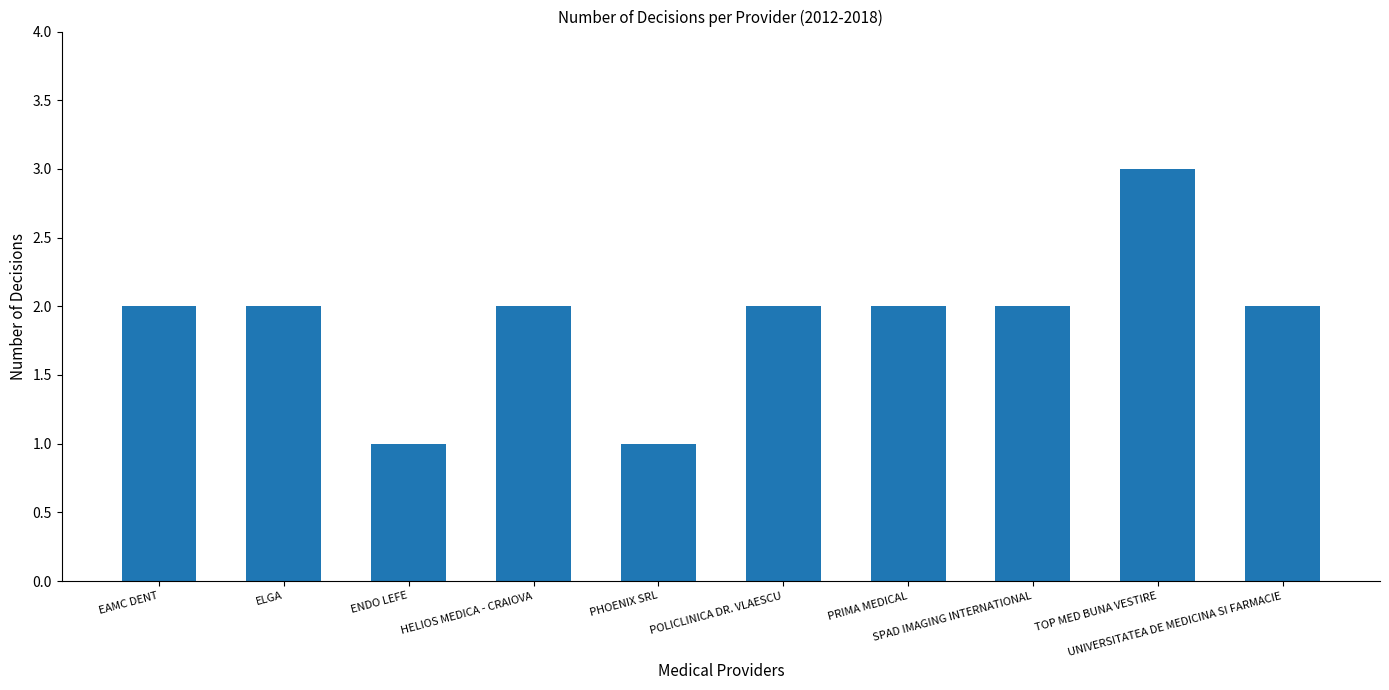

True or false: the data shows 1 at ENDO LEFE.

True